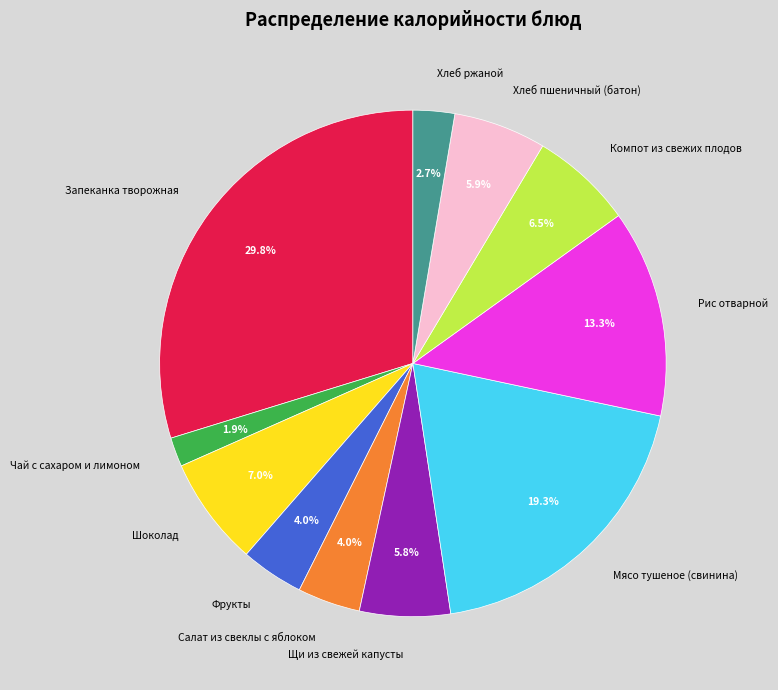

Which slice is the smallest?

Чай с сахаром и лимоном